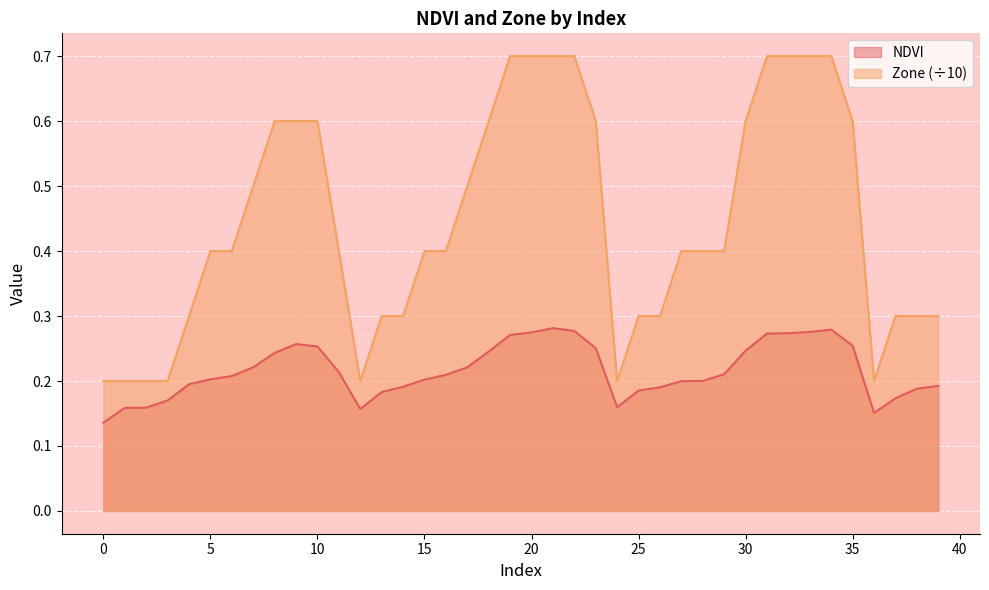

What is the total value across all series at 22?

1.0